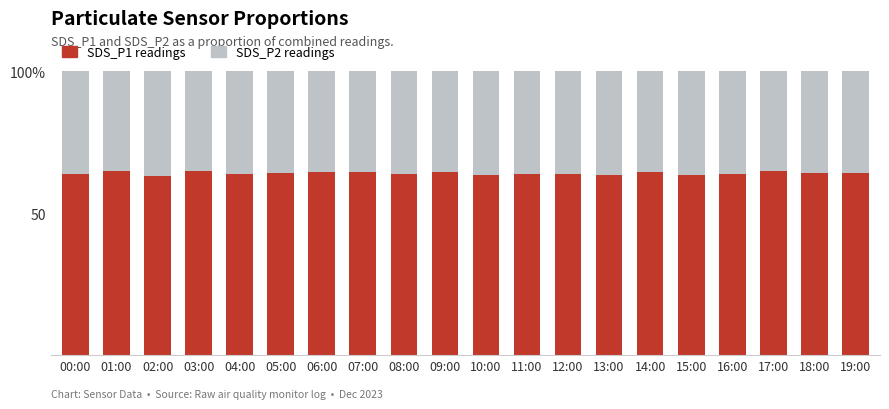

What is the difference between the maximum and minimum values in the SDS_P2 readings series?

1.7